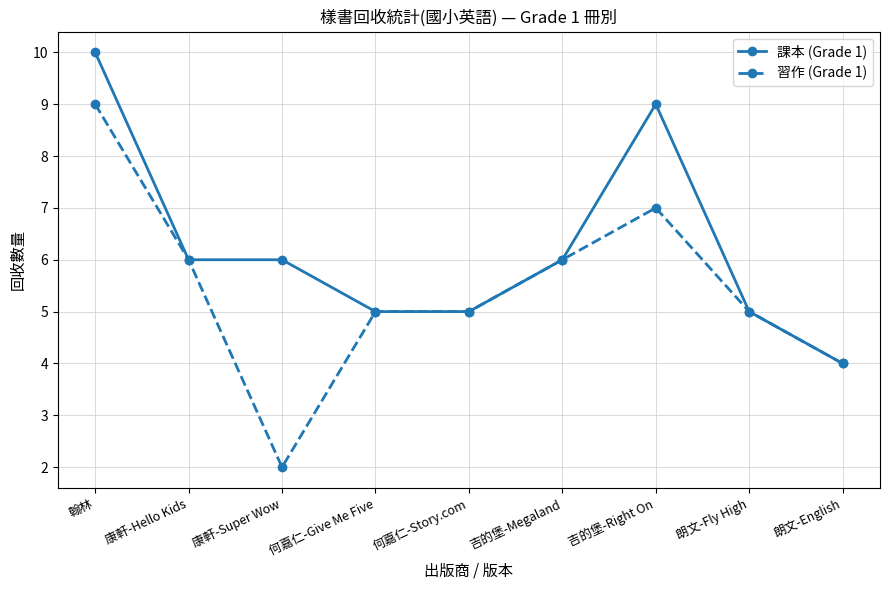

What is the maximum value for 課本 (Grade 1)?

10